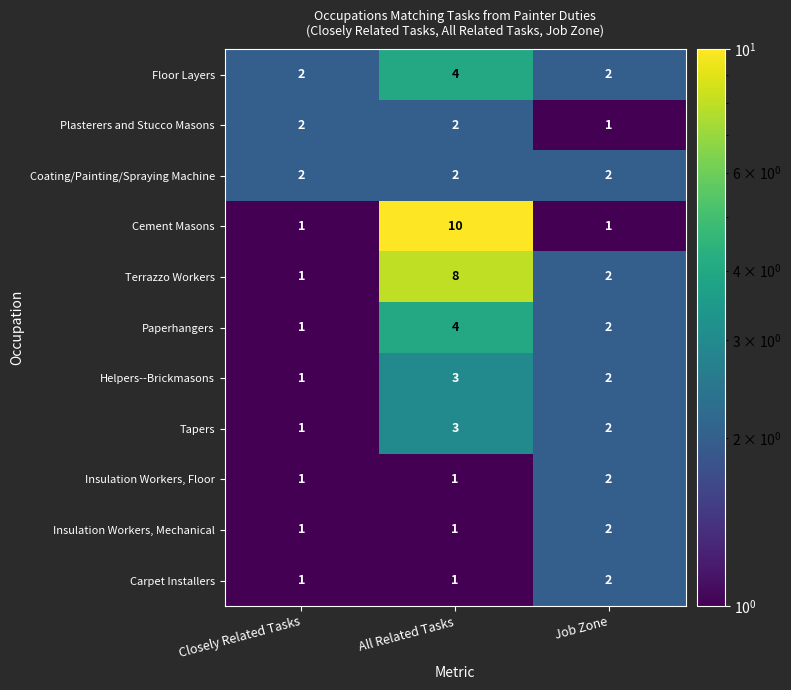

At which category is the sum across all series the highest?

All Related Tasks